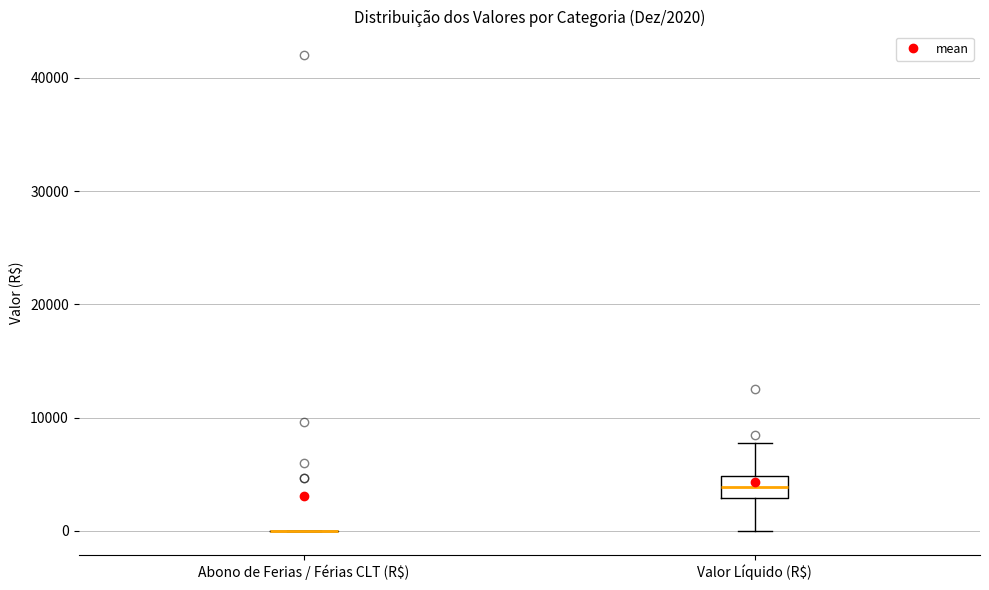

Which box is the tallest, from its lower edge to its upper edge?

Valor Líquido (R$)